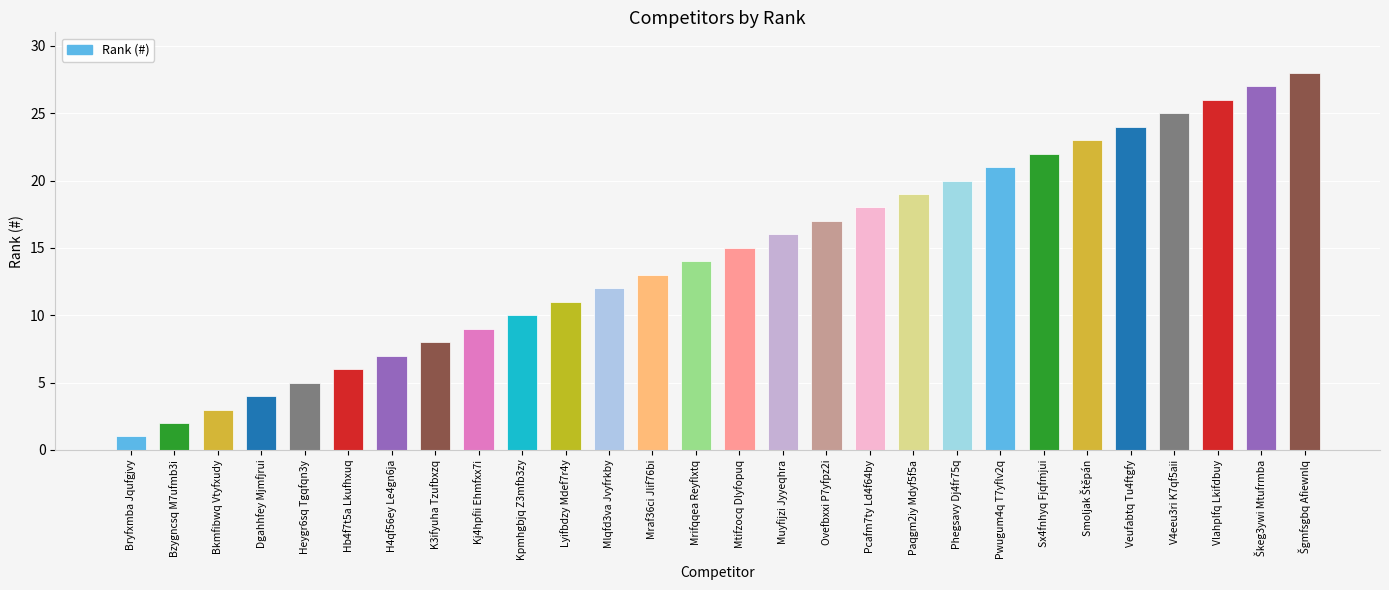

True or false: the data shows 1 at Bryfxmba Jqufgjvy.

True